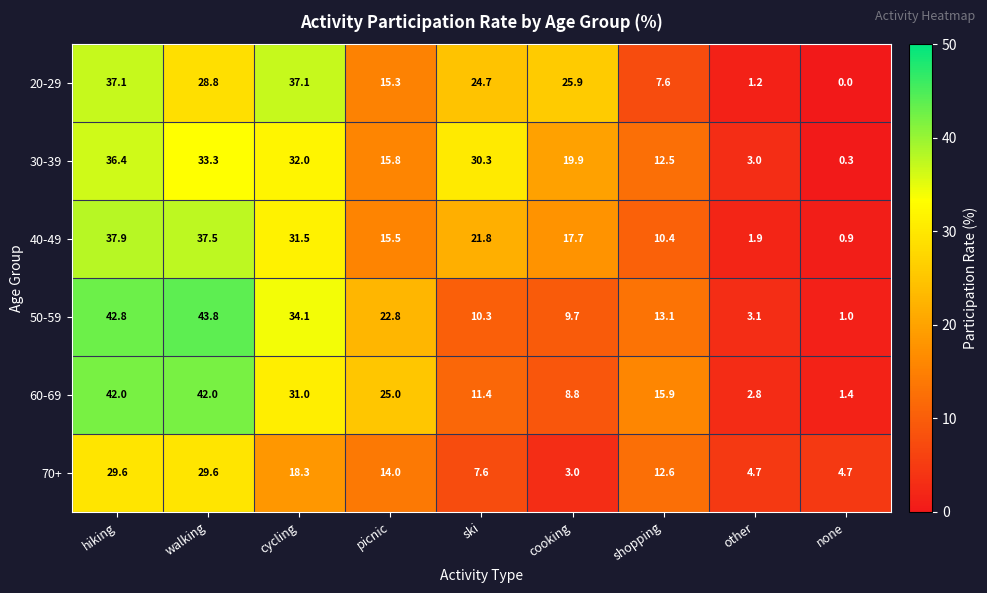

Which label corresponds to the smallest value in the chart?

none